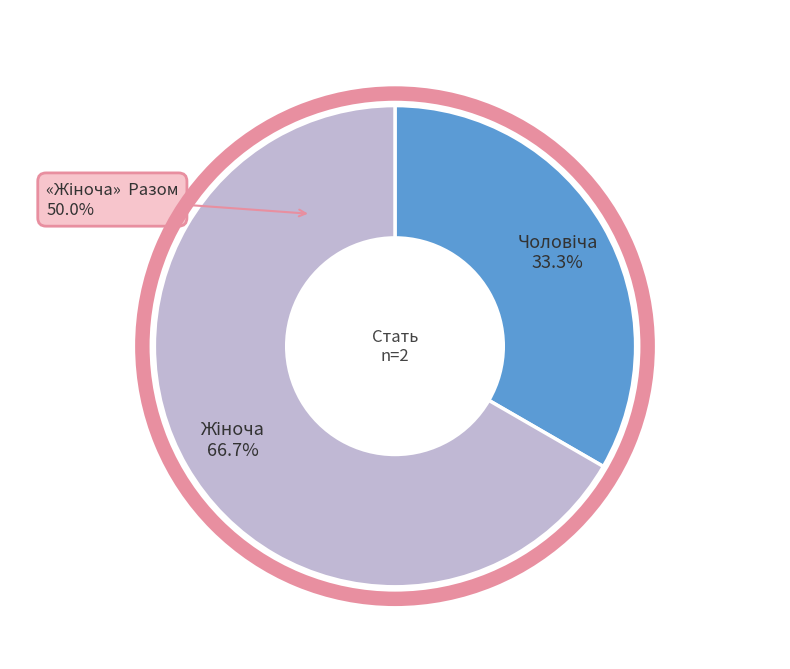

Which slice is the smallest?

Чоловіча